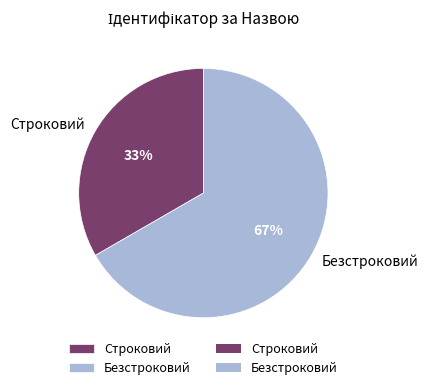

Which has a higher value, Строковий or Безстроковий?

Безстроковий